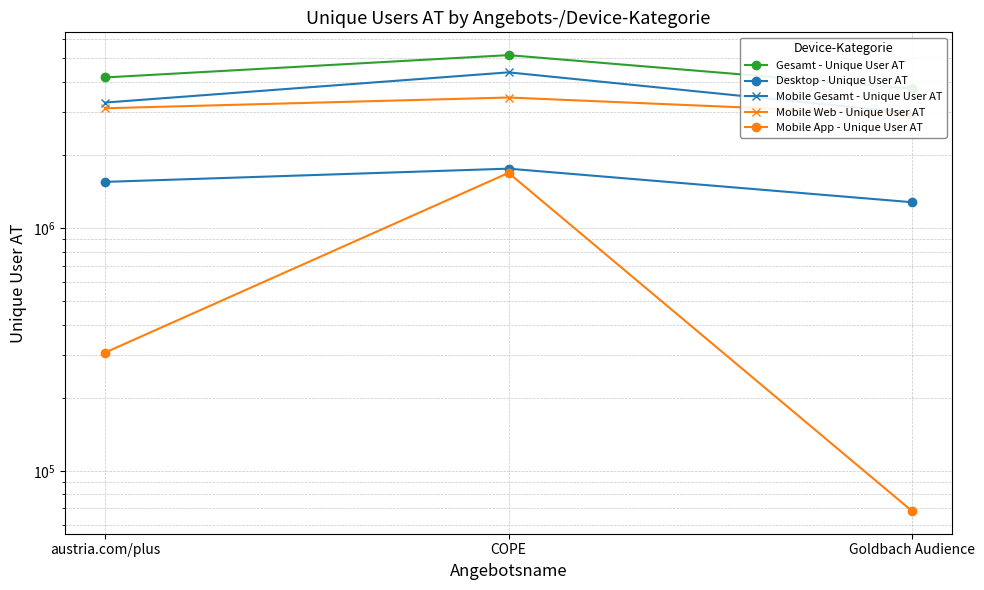

At which label does Mobile Web - Unique User AT first exceed 3113994?

COPE